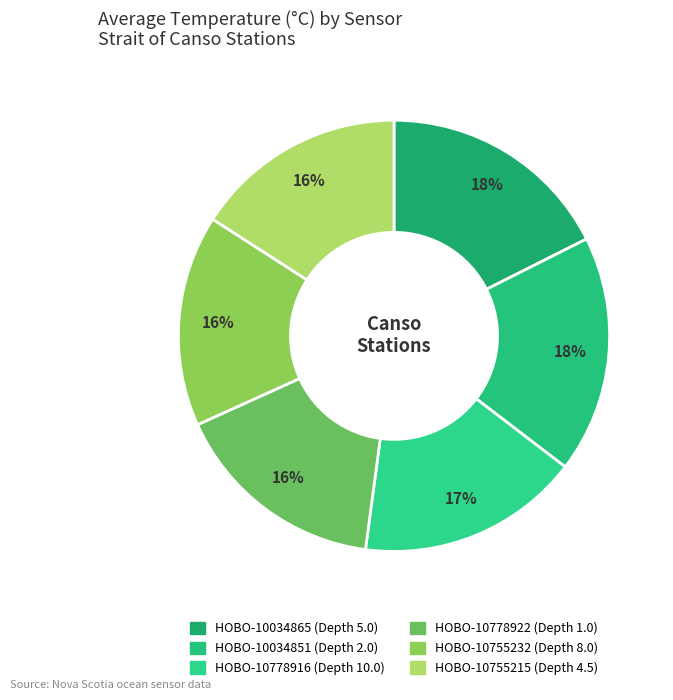

Is there a majority slice in this chart?

No